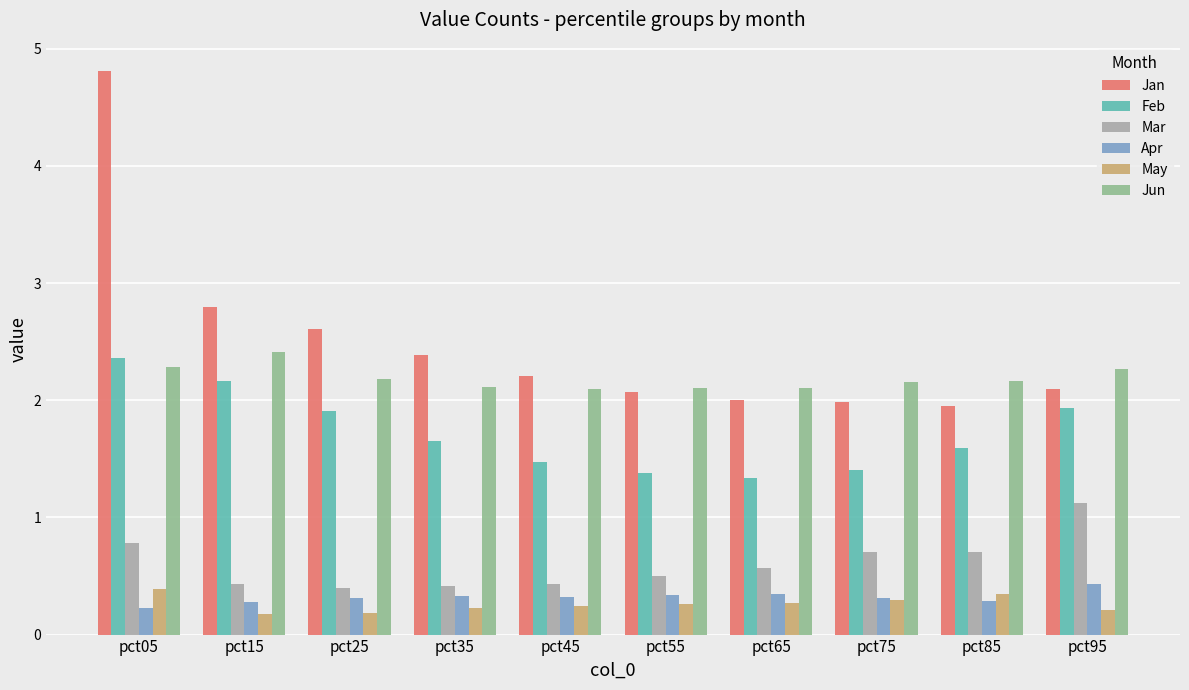

At how many categories does at least one series exceed 2?

10